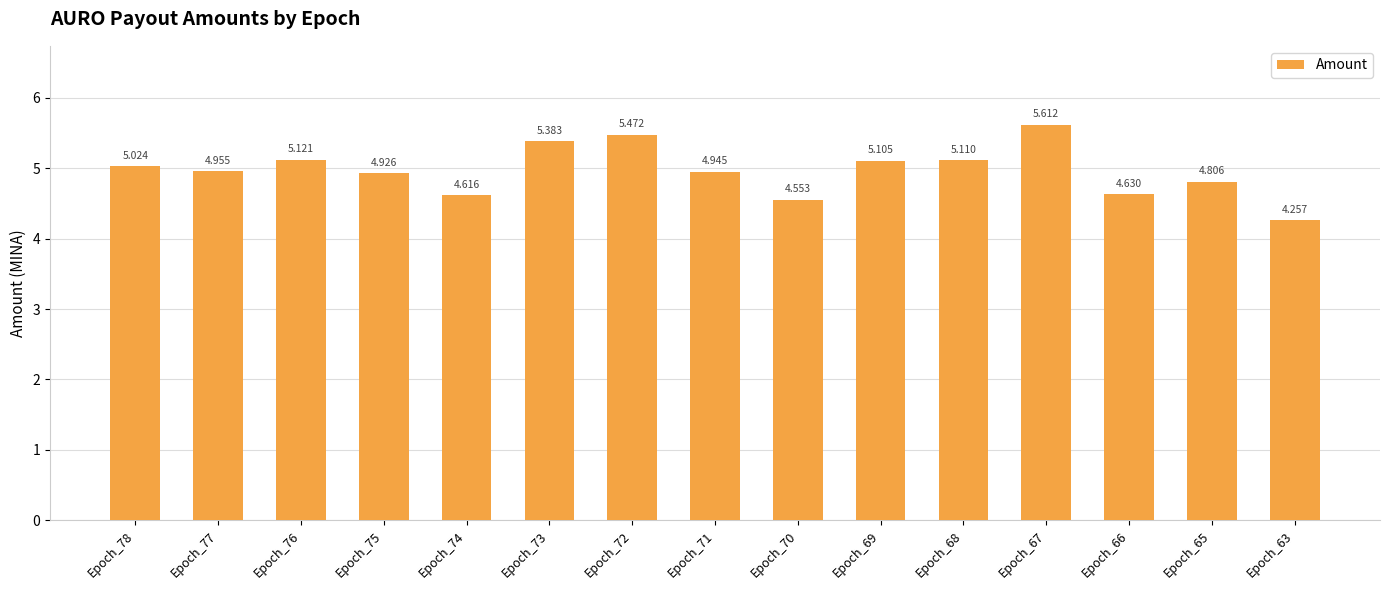

What is the difference between the maximum and minimum values?

1.4